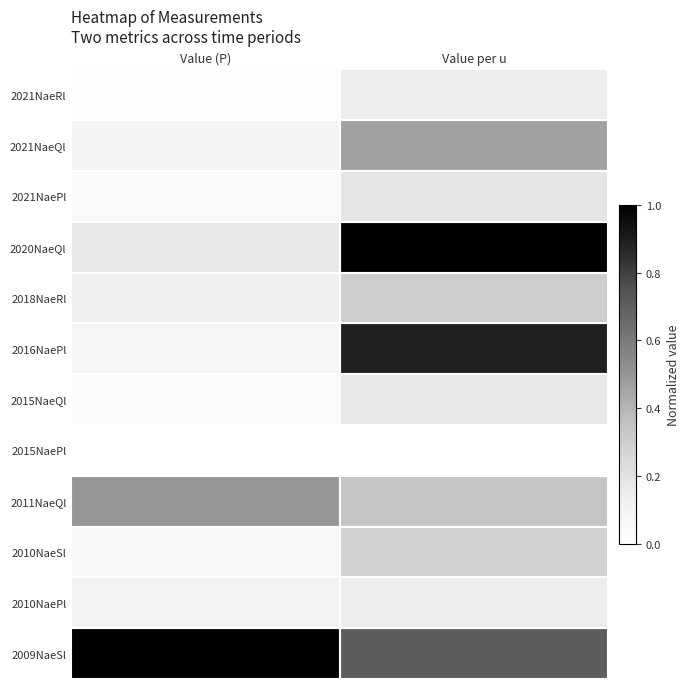

Reading left to right, what are all the values shown in this chart?

2021NaeRl: Value (P)=0.0	Value per u=0.1
2021NaeQl: Value (P)=0.1	Value per u=0.5
2021NaePl: Value (P)=0.0	Value per u=0.2
2020NaeQl: Value (P)=0.2	Value per u=1.0
2018NaeRl: Value (P)=0.1	Value per u=0.3
2016NaePl: Value (P)=0.1	Value per u=0.9
2015NaeQl: Value (P)=0.0	Value per u=0.2
2015NaePl: Value (P)=0.0	Value per u=0.0
2011NaeQl: Value (P)=0.5	Value per u=0.3
2010NaeSl: Value (P)=0.1	Value per u=0.3
2010NaePl: Value (P)=0.1	Value per u=0.1
2009NaeSl: Value (P)=1.0	Value per u=0.7